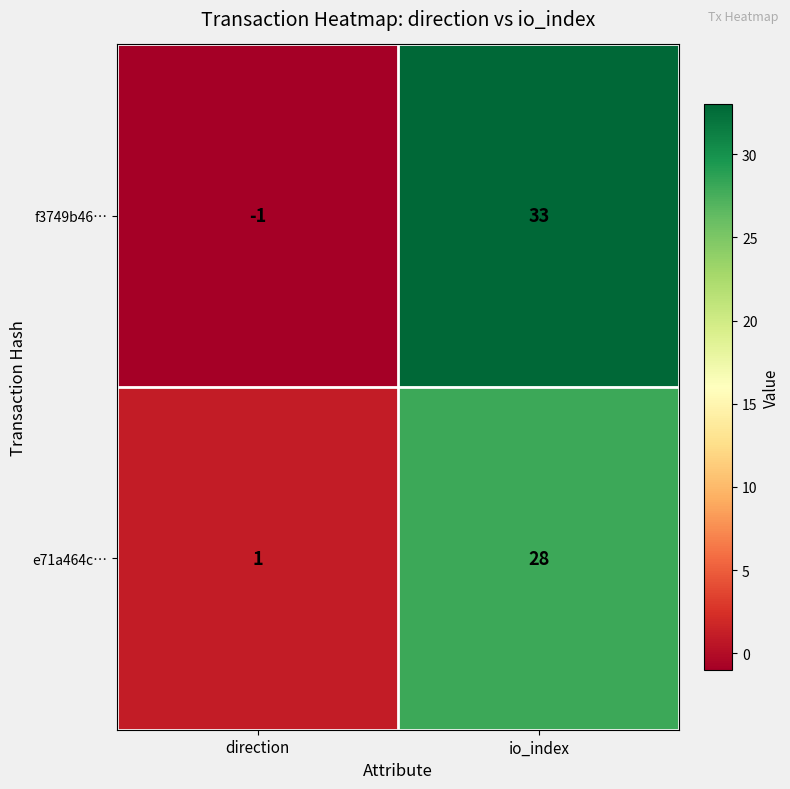

At which label does f3749b46… reach its minimum?

direction